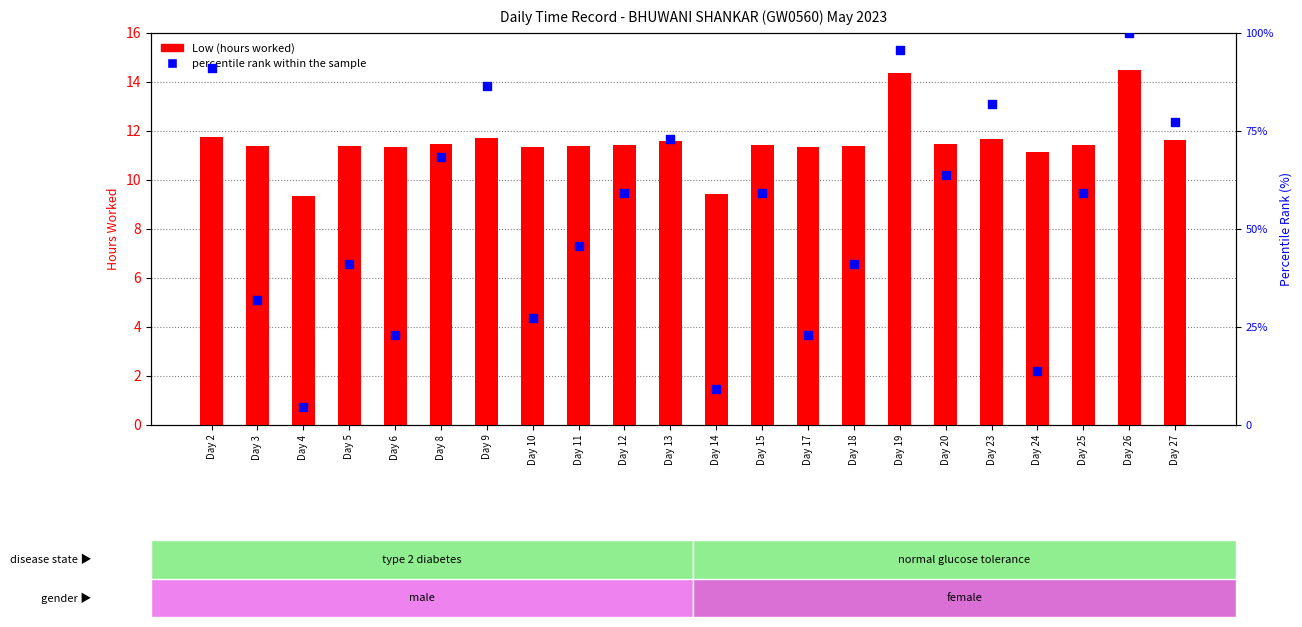

At which category is the sum across all series the highest?

Day 26